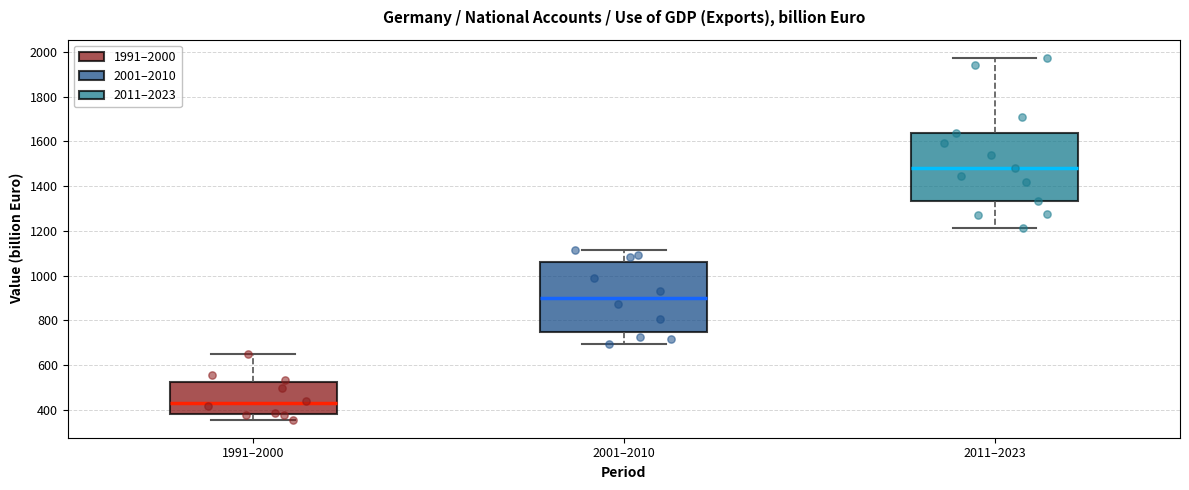

Where does the median line of the box for 2011–2023 sit on the y-axis? The values are not printed on the chart, so give them approximately, as read against the axis.

1480